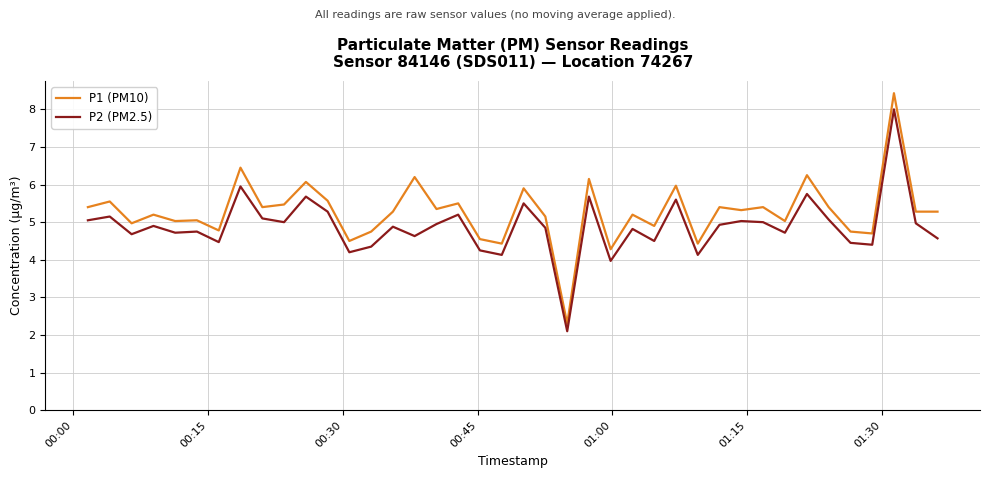

What is the difference between the maximum and minimum values in the P1 (PM10) series?

6.1